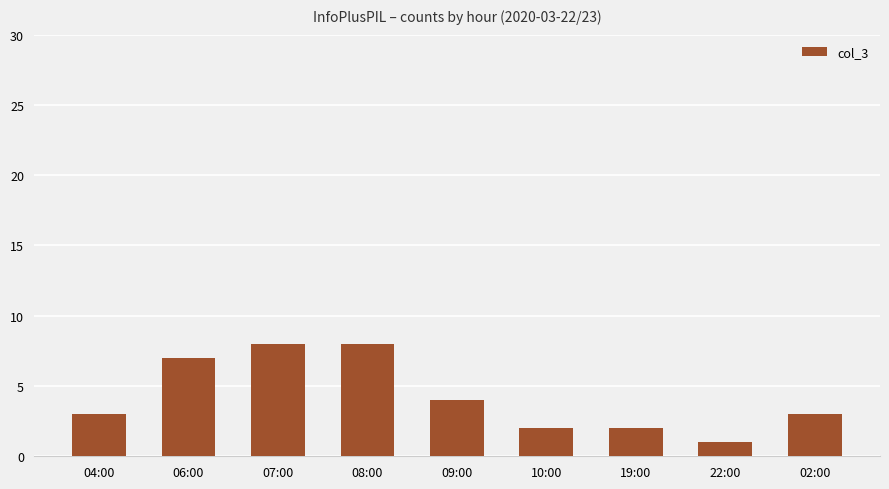

True or false: the data shows 5 at 08:00.

False